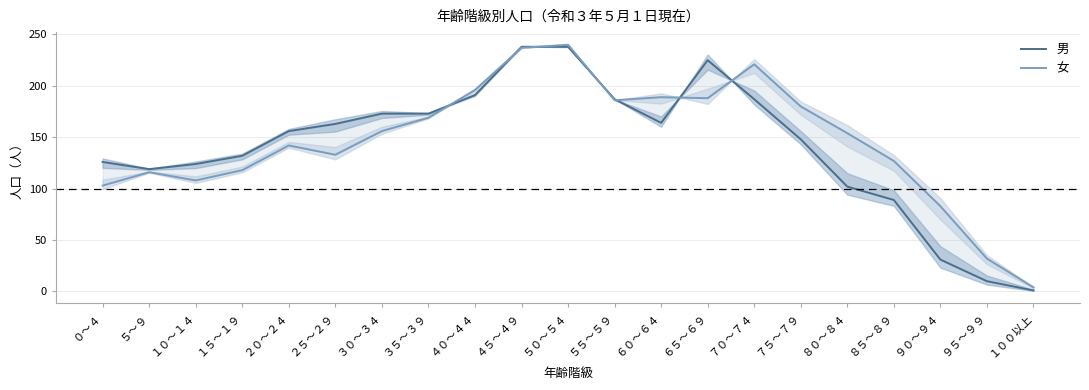

What is the value of the 女 point at the 14th from the left?

188